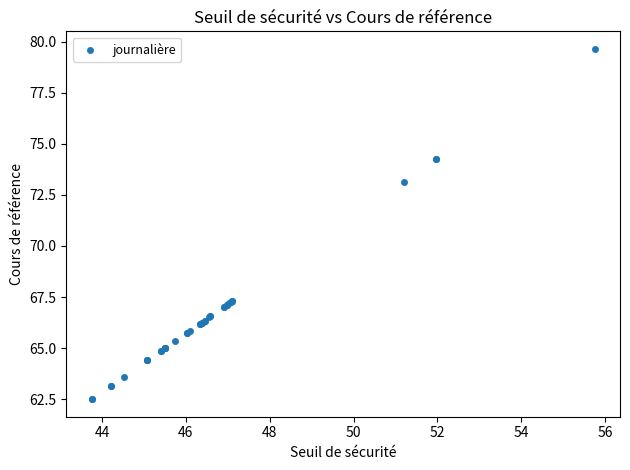

What Y value in the scatter plot is closest to 71?

73.2